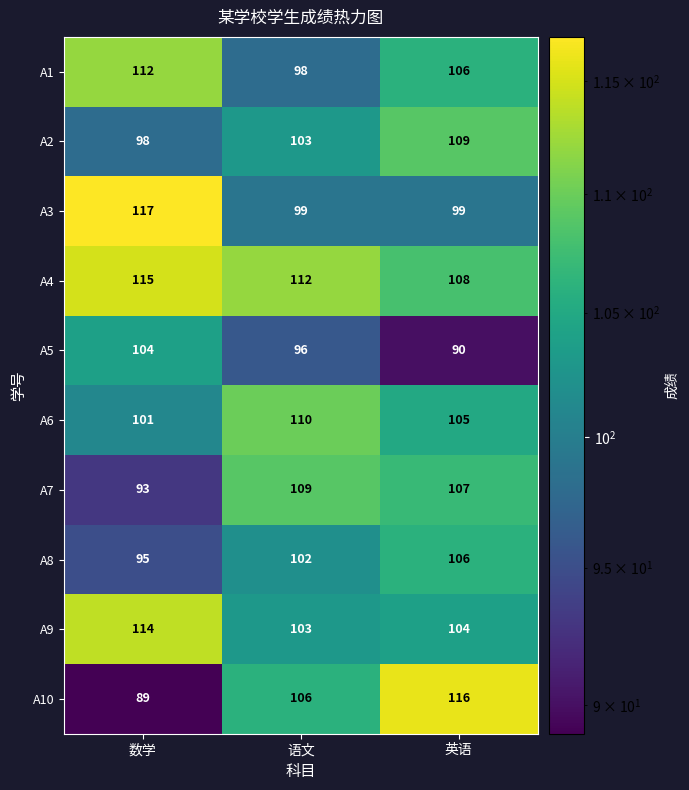

What value does the A7 series have at 语文, to the nearest 10?

110